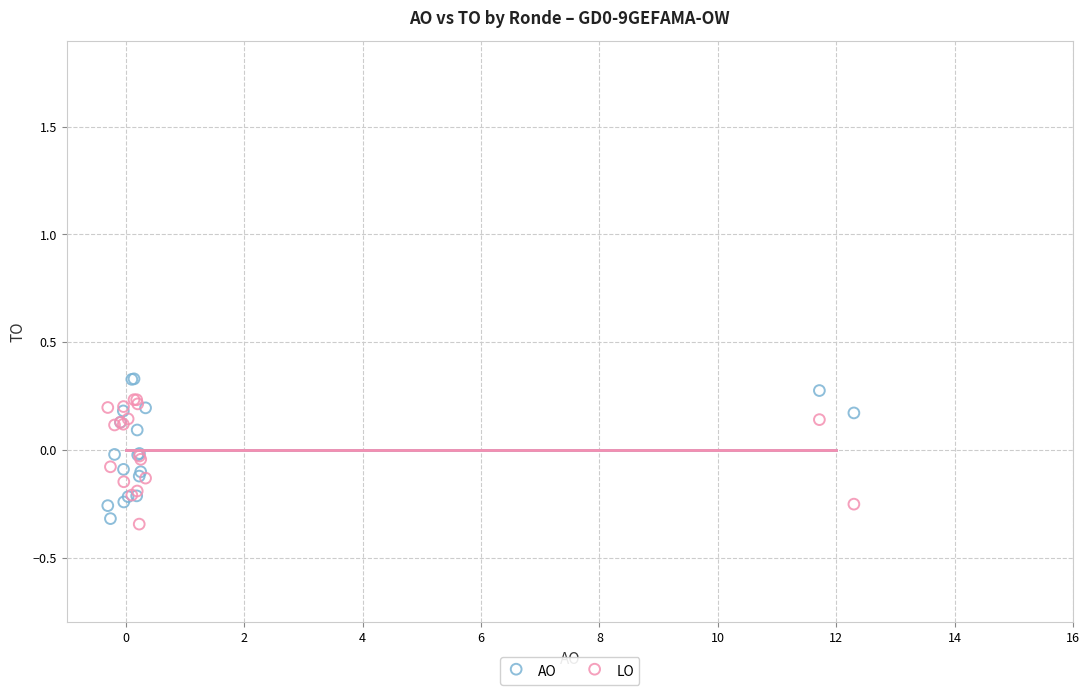

What is the X range (max minus min) for the scatter plot?

12.6